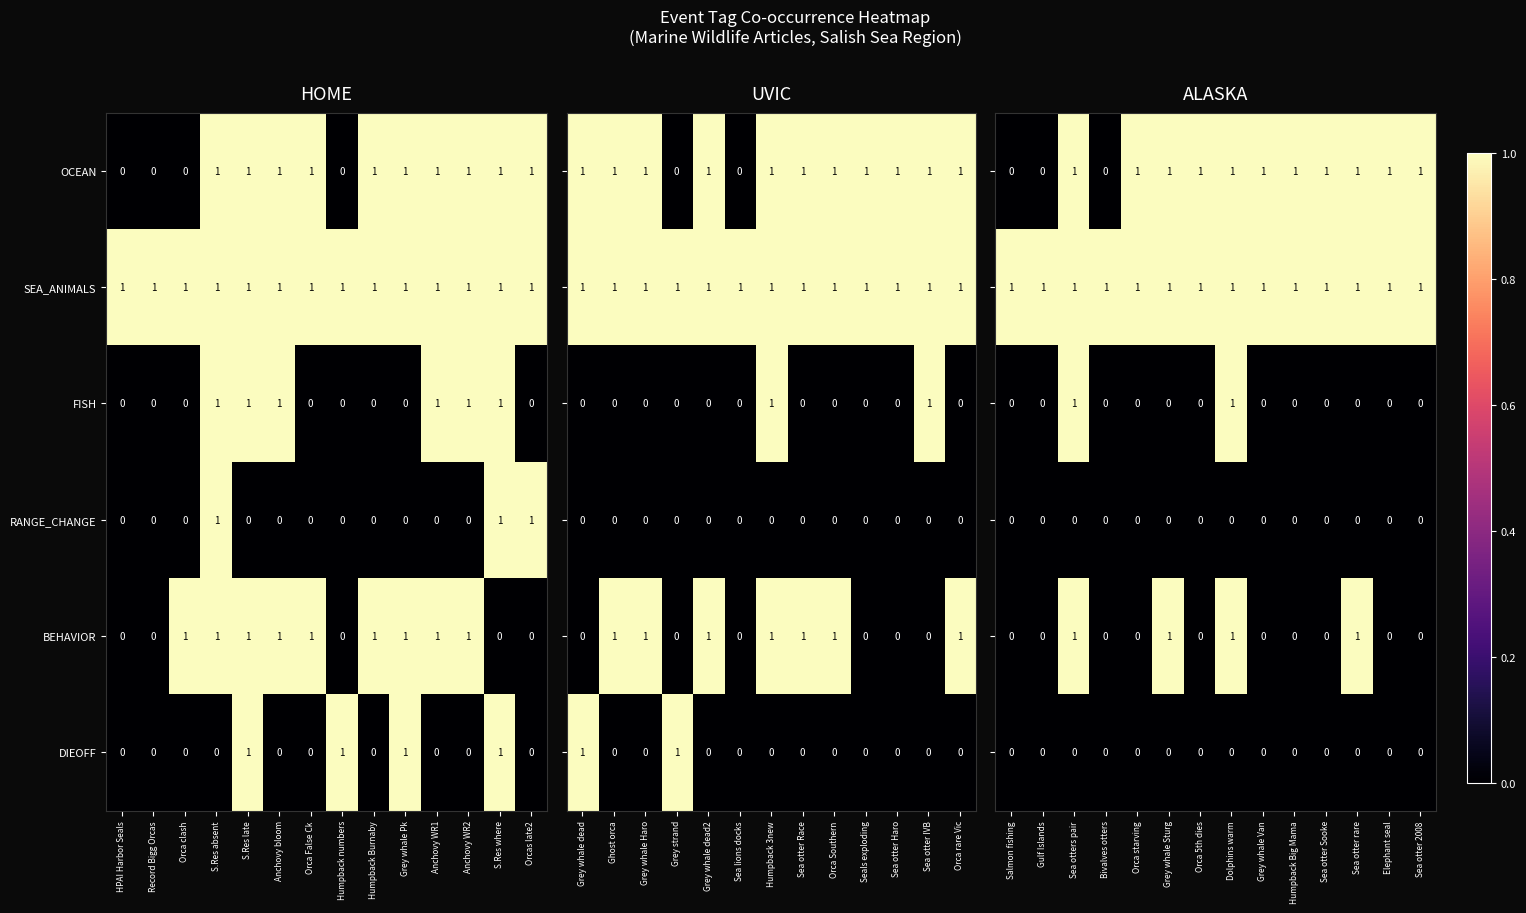

True or false: DIEOFF has a value of 0 at Orcas late2.

True